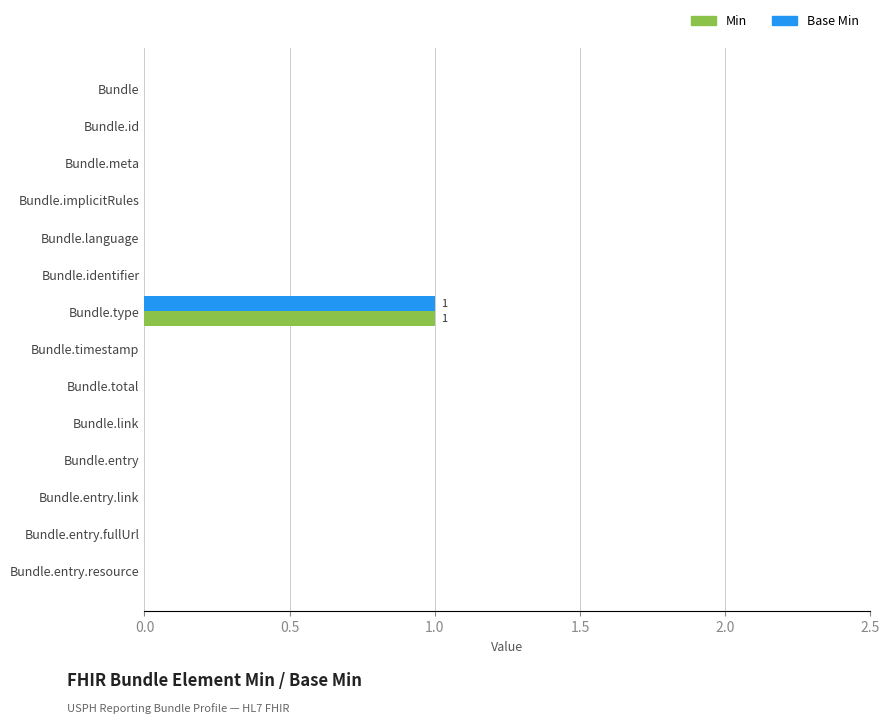

The Min series shows 0 at Bundle.entry. True or false?

True